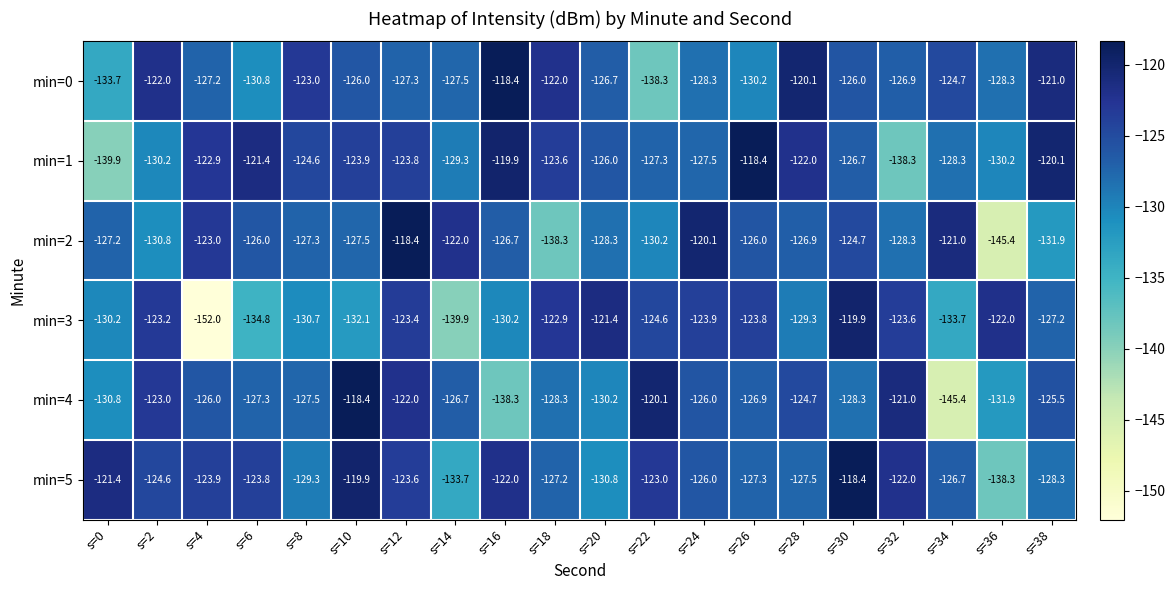

At which category does the chart reach its minimum across all series?

s=4